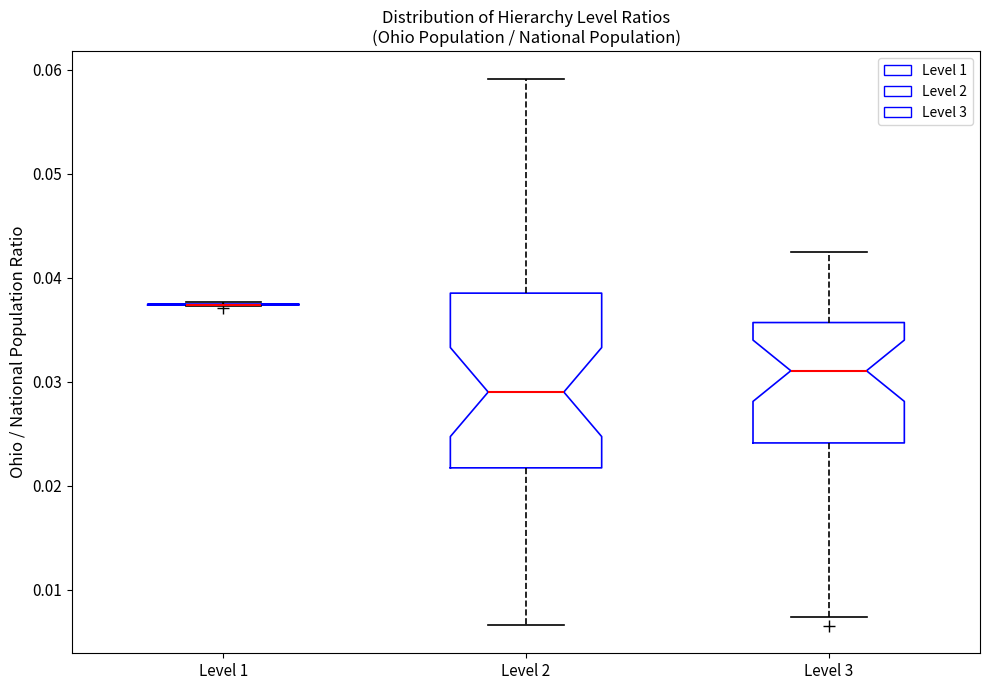

Reading left to right, transcribe this box plot: for each box, give where its median line is, the range the box spans, and where its two whiskers end, as read against the y-axis. The values are not printed on the chart, so give them approximately, as read against the axis.

Level 1: box collapsed to a line at 0.037, whiskers 0.037 to 0.038
Level 2: median 0.029, box 0.022 to 0.039, whiskers 0.007 to 0.059
Level 3: median 0.031, box 0.024 to 0.036, whiskers 0.007 to 0.043